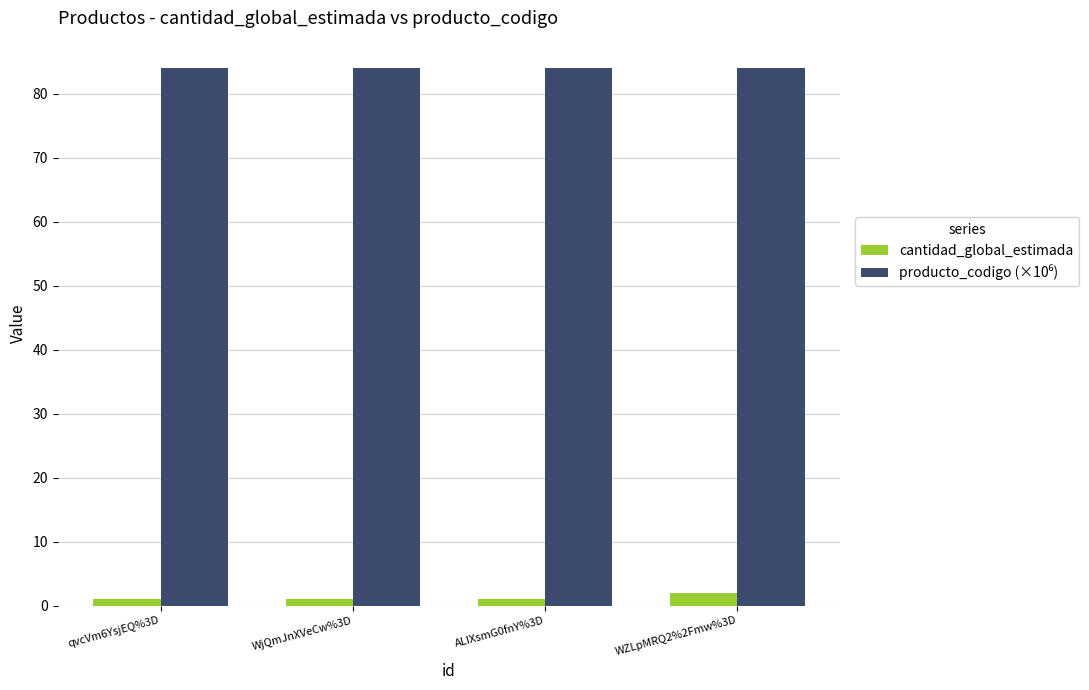

What is the maximum value shown in the chart?

84.1